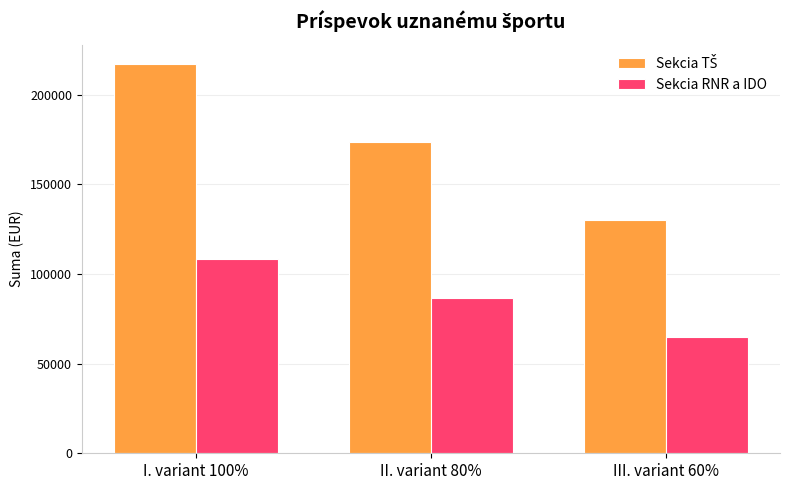

How many Sekcia RNR a IDO values are between 65097 and 108495?

3